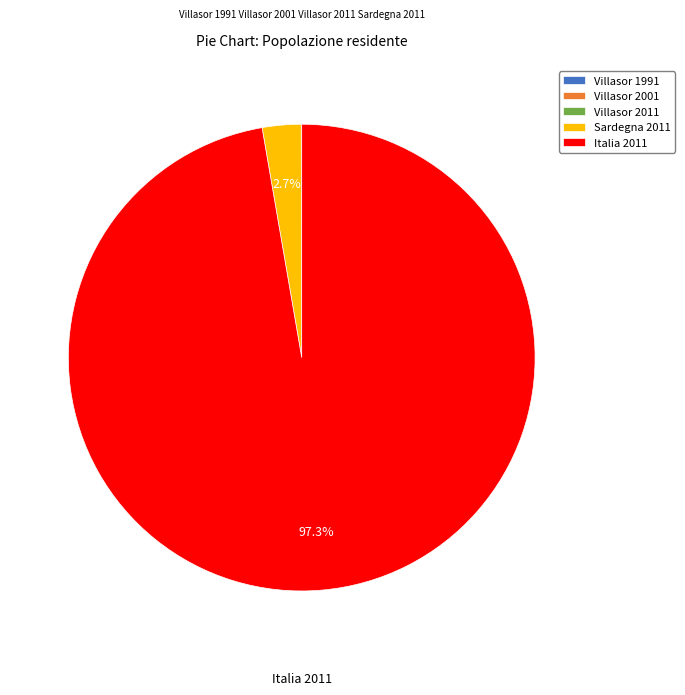

Is there a majority slice in this chart?

Yes